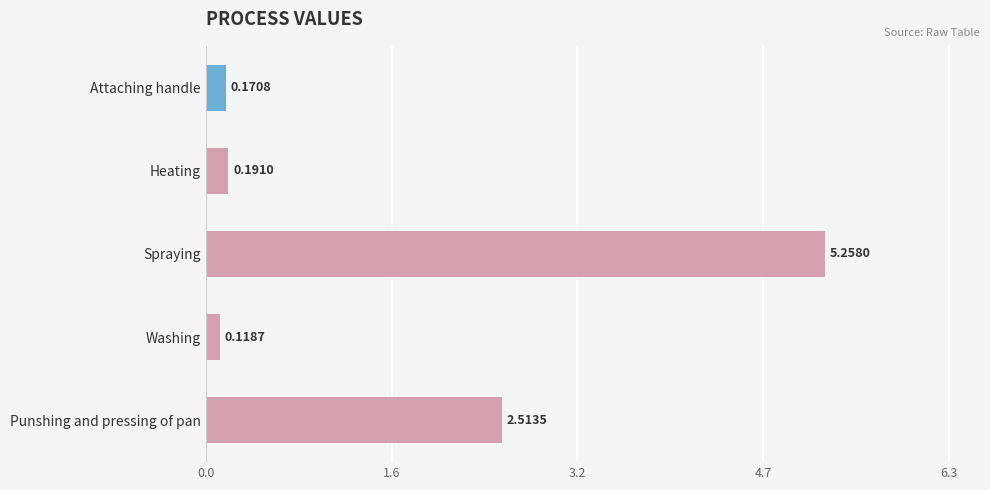

Rank the categories by value from highest to lowest.

Spraying, Punshing and pressing of pan, Heating, Attaching handle, Washing